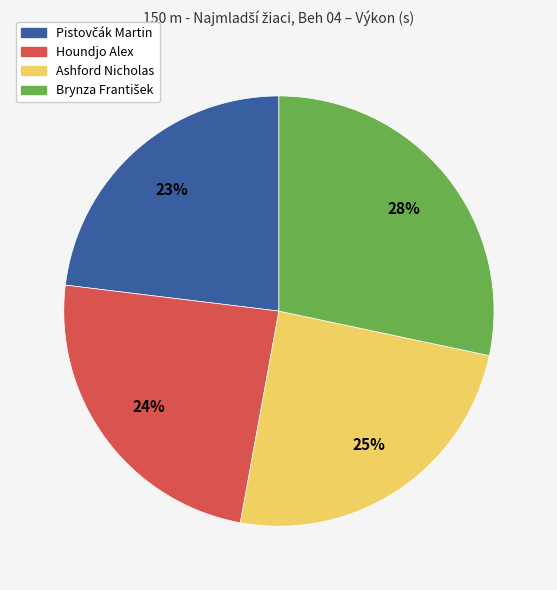

What is the ratio of the value at Ashford Nicholas to the value at Houndjo Alex?

1.0